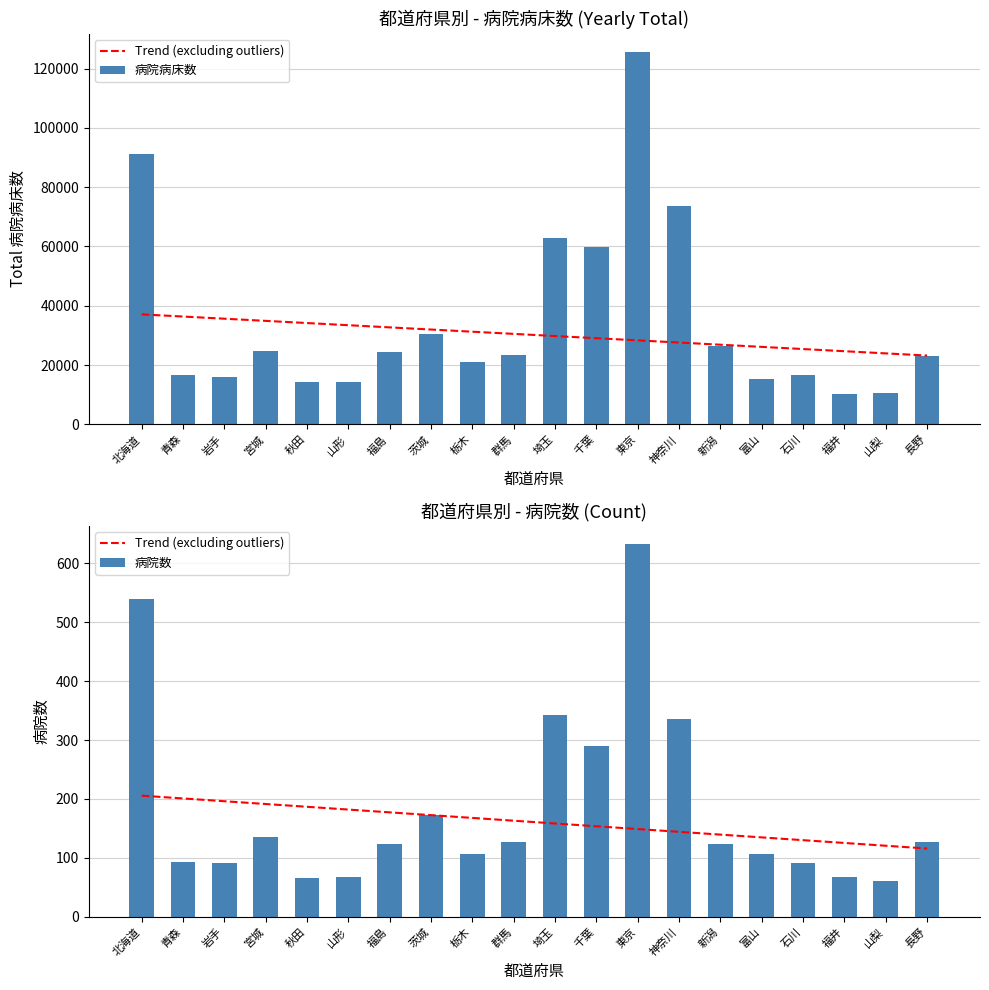

What is the label of the 7th bar from the left?

福島